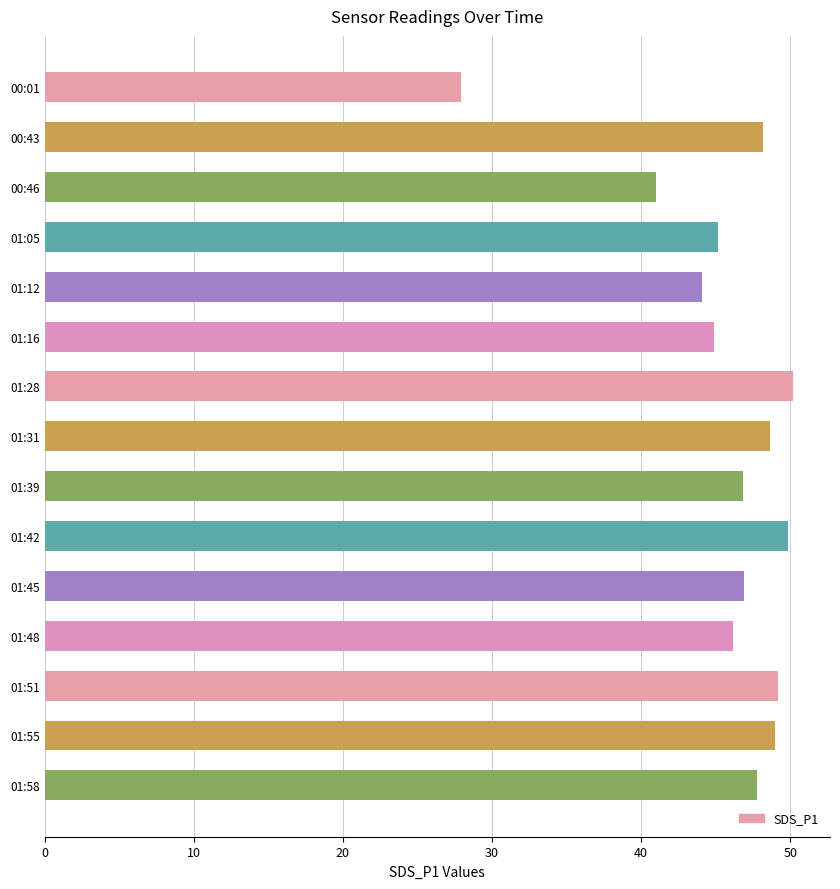

Between 01:39 and 01:05, which is larger?

01:39